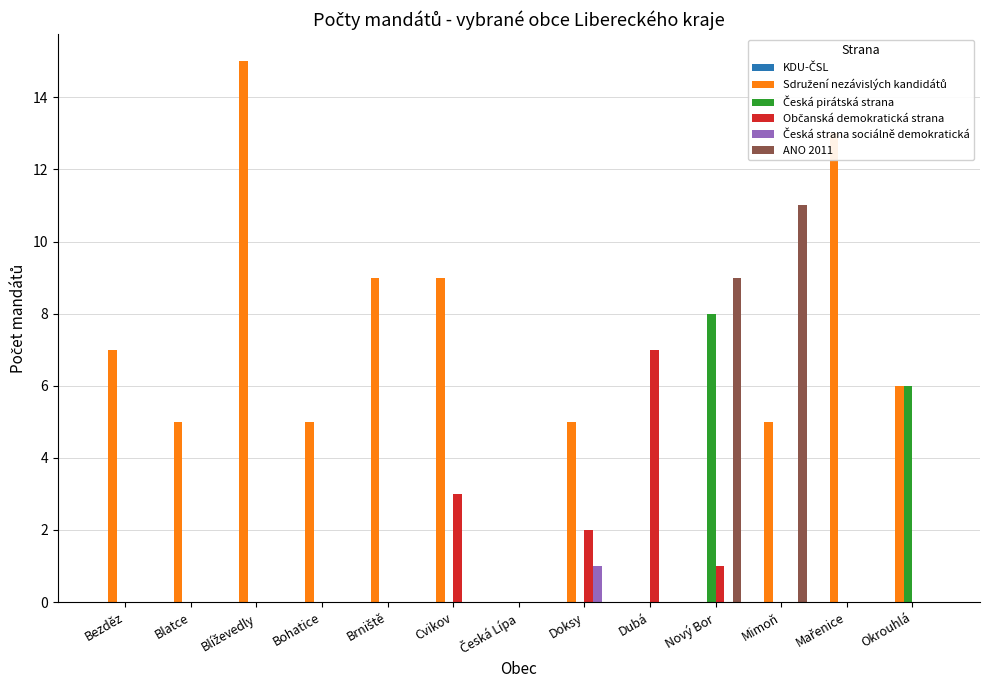

At which category is the sum across all series the highest?

Nový Bor